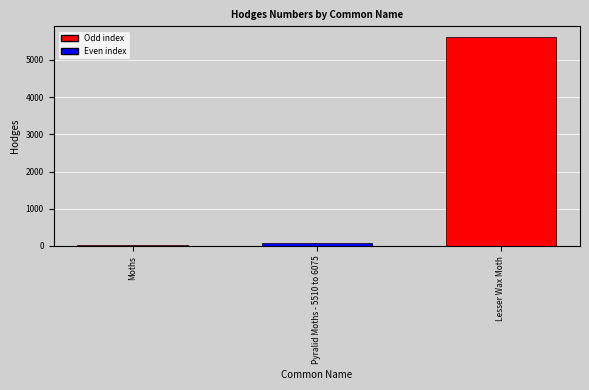

Reading left to right, extract all data points from this chart.

Moths=29.0	Pyralid Moths - 5510 to 6075=80.1	Lesser Wax Moth=5623.0